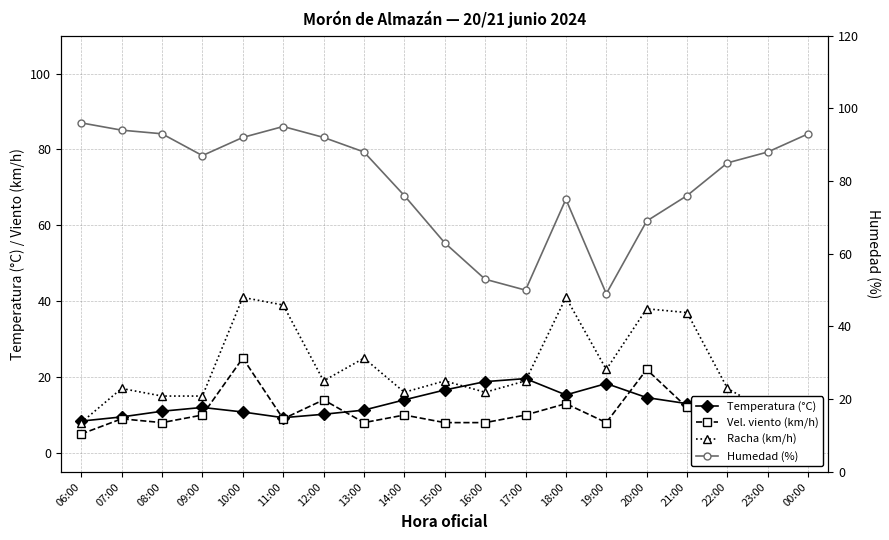

What is the label of the 8th point from the left?

13:00